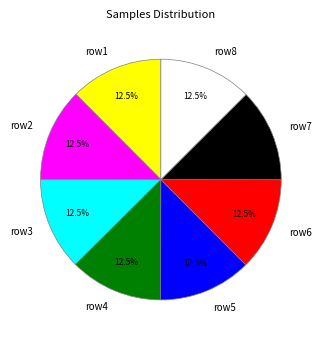

To the nearest percent, what is the average slice percentage?

12%